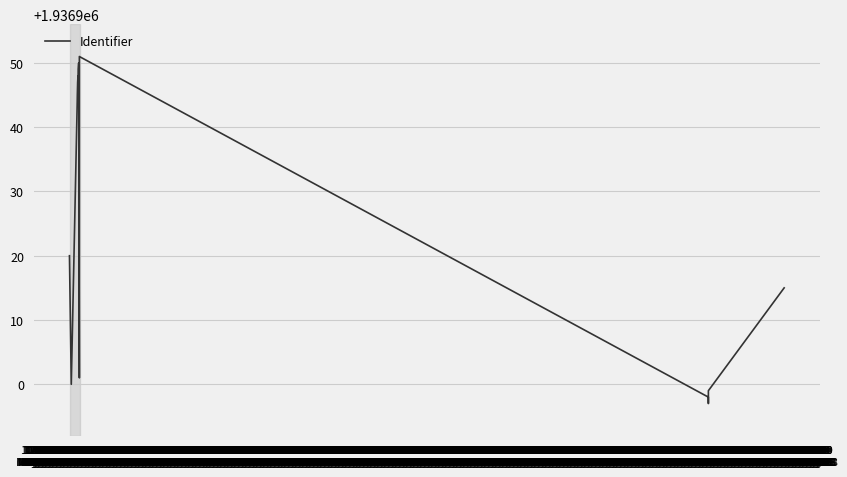

Does the chart display data point markers on the line(s)?

No